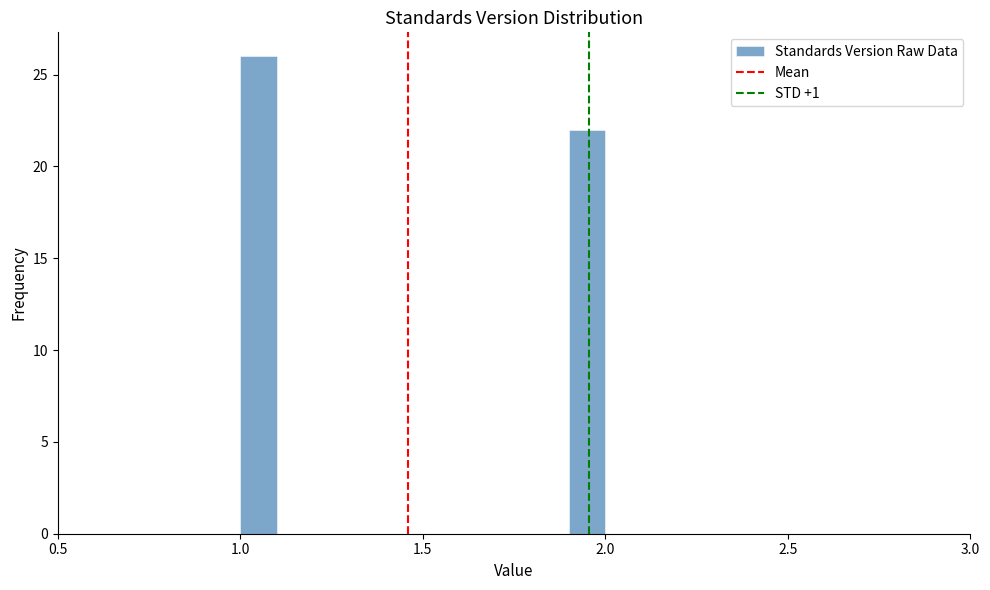

Read against the x-axis, roughly where is the centre of the tallest bar?

1.05